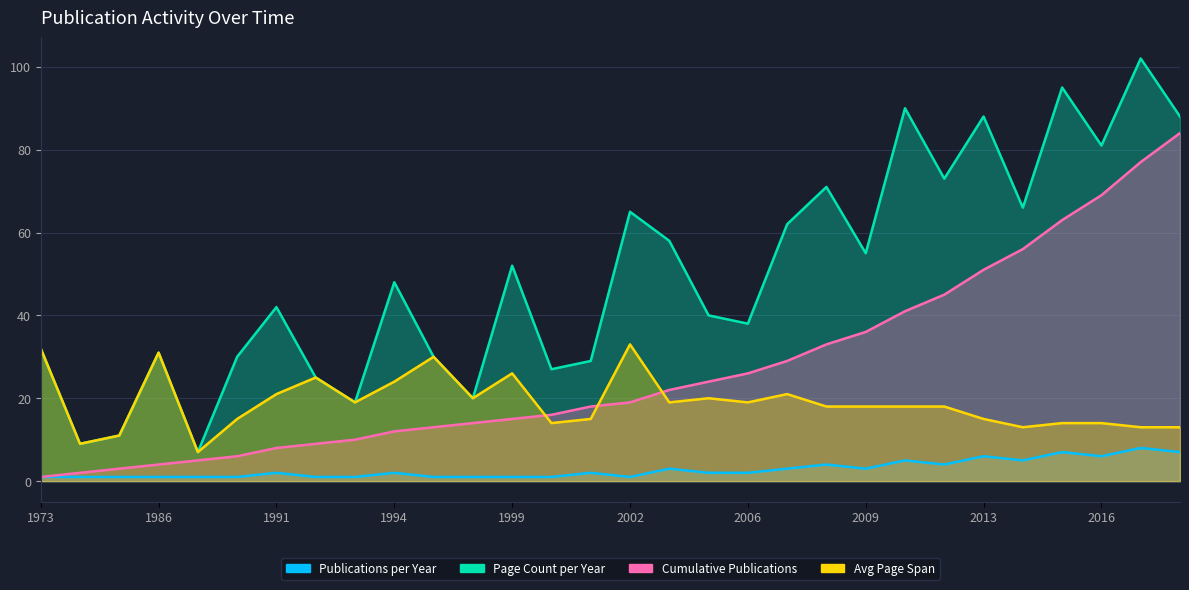

At which label does Page Count per Year first exceed 48?

1999